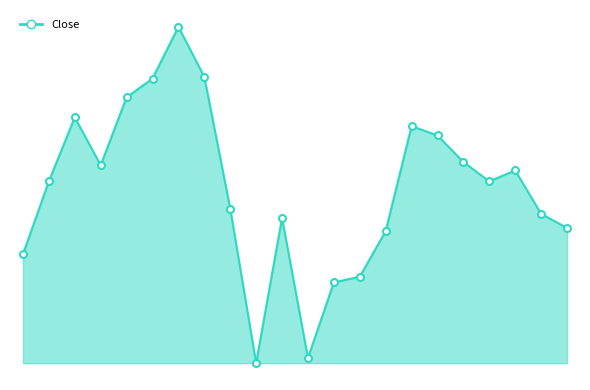

Is this an area chart (filled region under the line)?

Yes